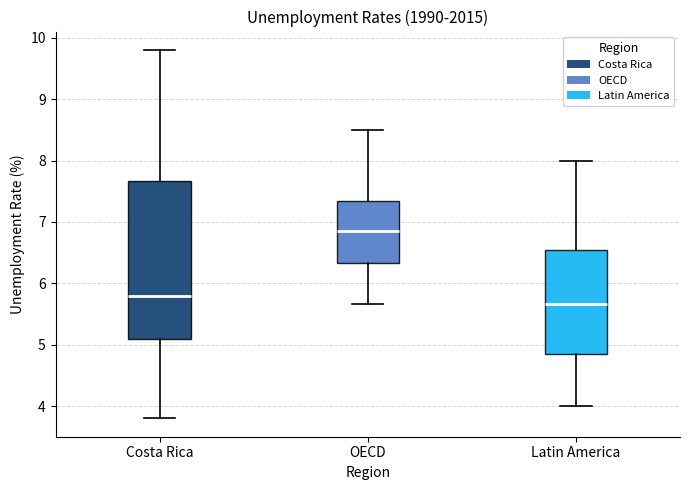

Which box has the highest median line?

OECD